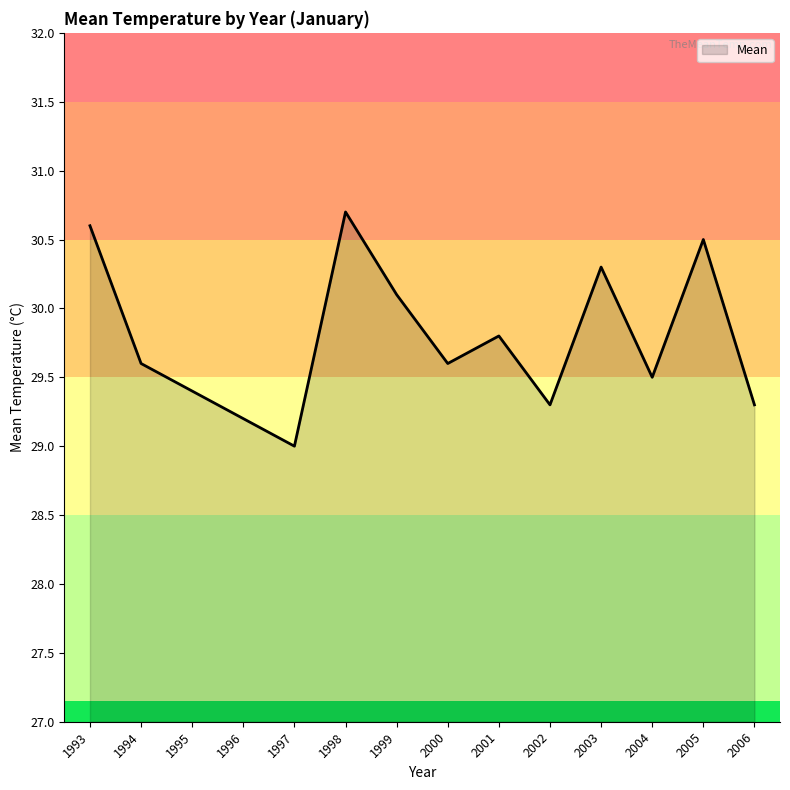

What is the difference between the maximum and minimum values?

1.7